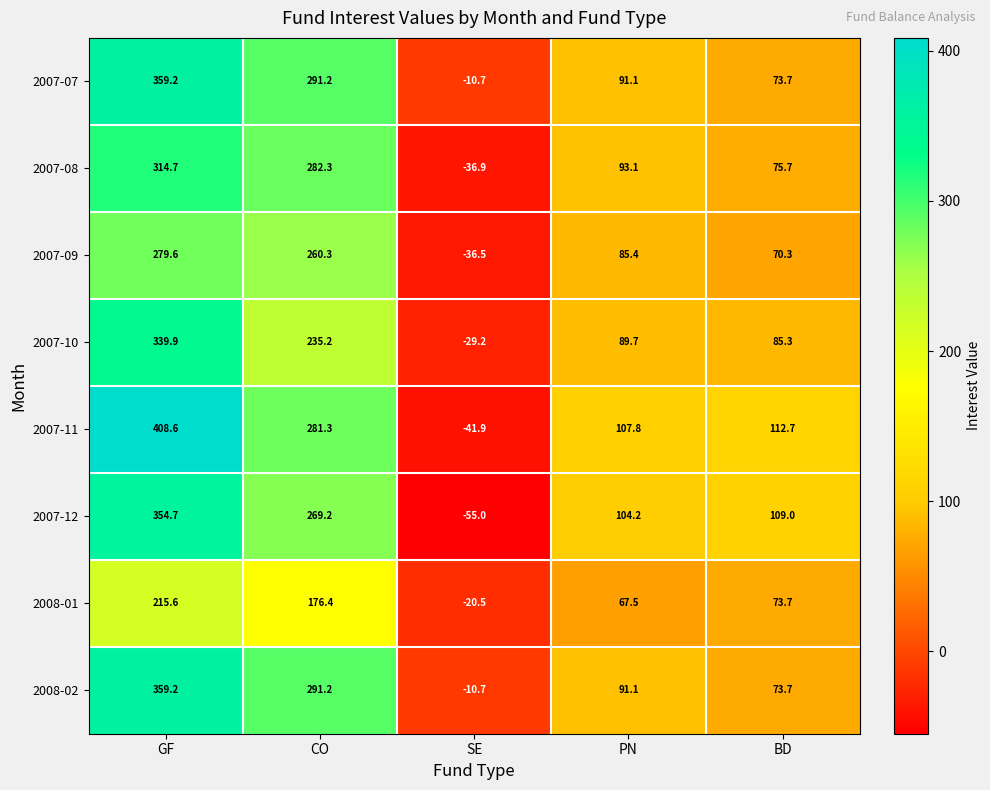

Which label corresponds to the largest value in the chart?

GF